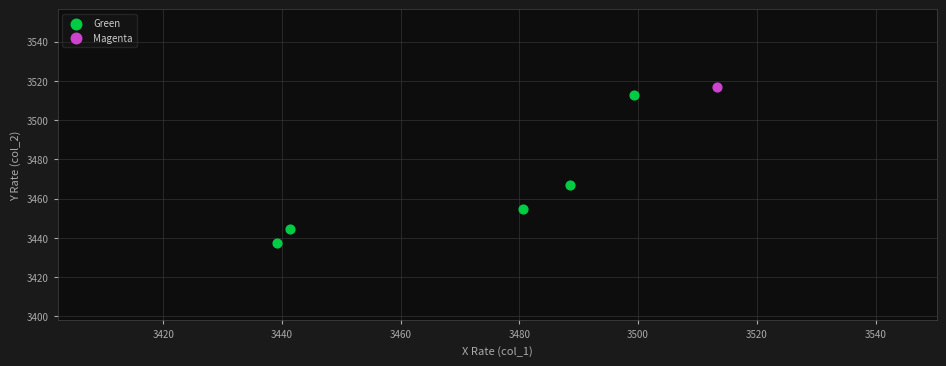

What are all the series names shown in the legend?

Green, Magenta